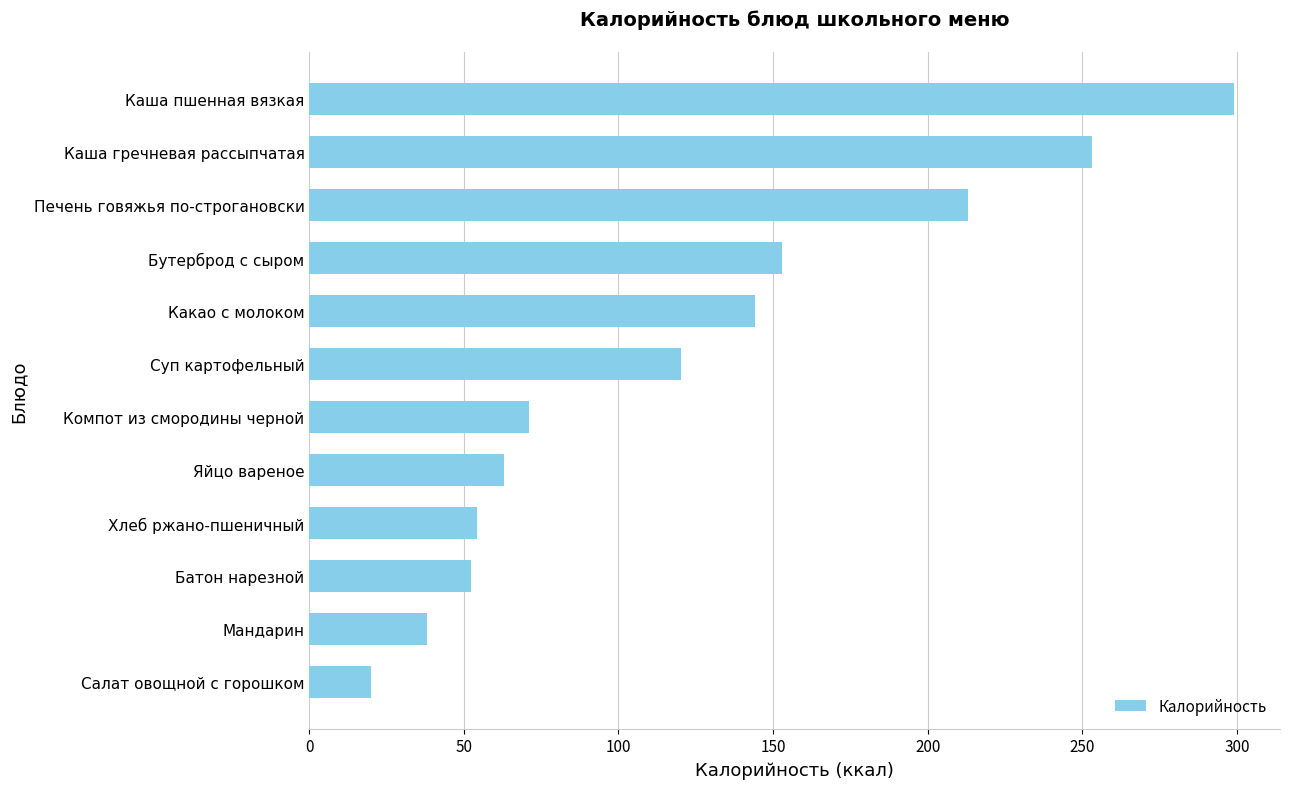

Where is the data nearest to the value 159?

Бутерброд с сыром